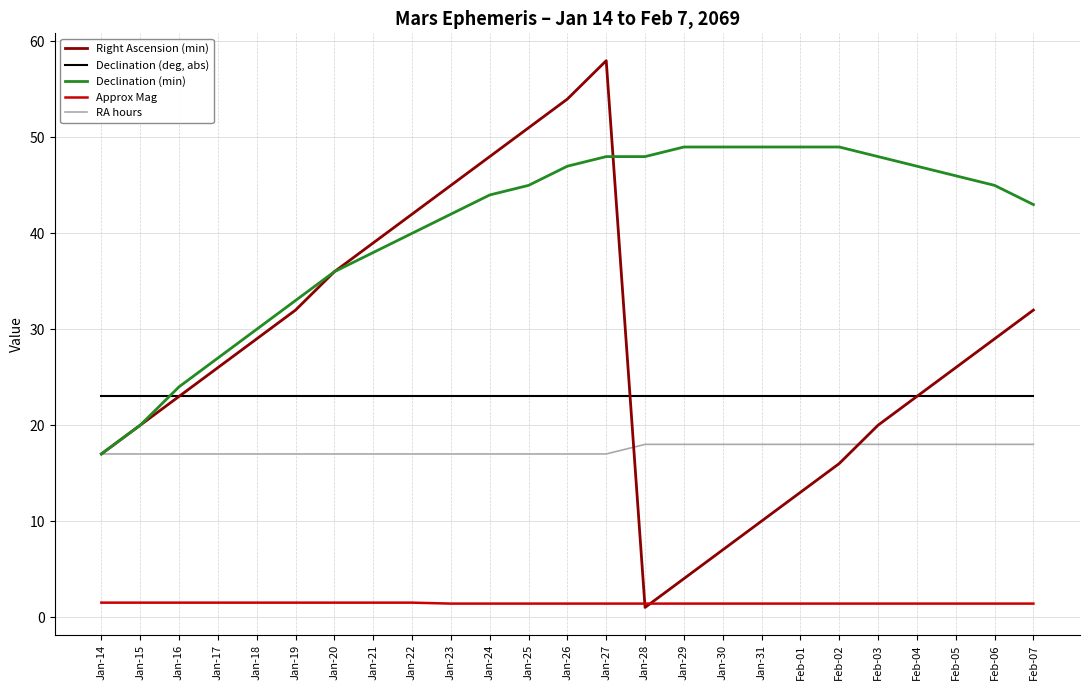

Is the value of Right Ascension (min) at Jan-22 greater than the value of Declination (min) at Jan-24?

No